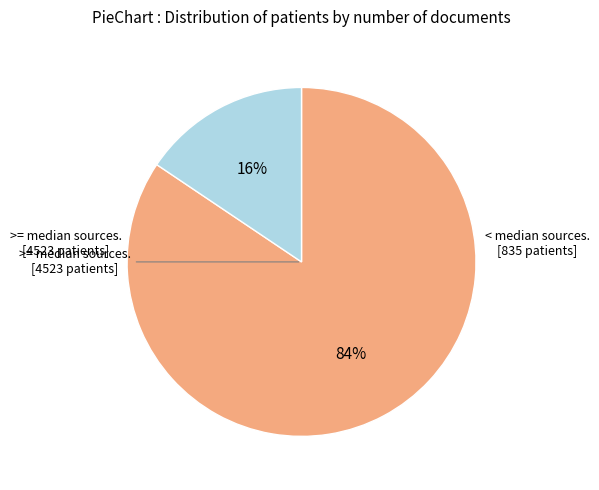

Is there any slice that represents more than half of the pie?

Yes